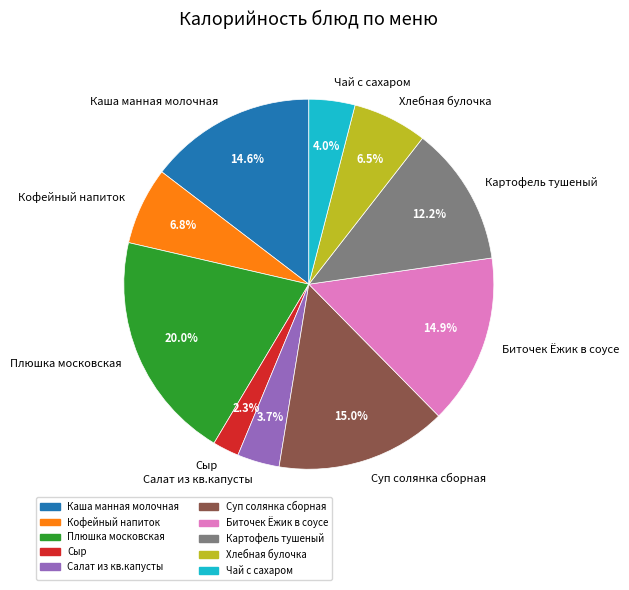

How much of the chart is everything except Салат из кв.капусты?

96.3%